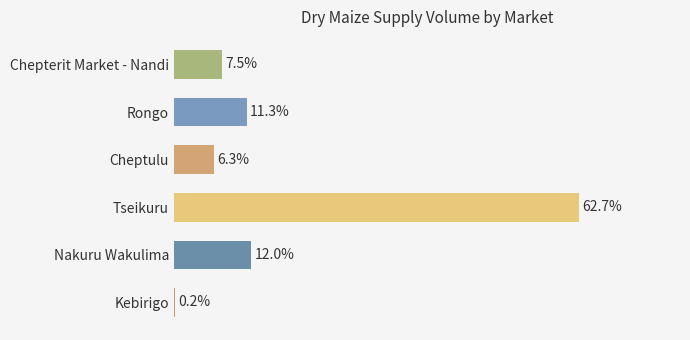

Which label corresponds to the largest value in the chart?

Tseikuru